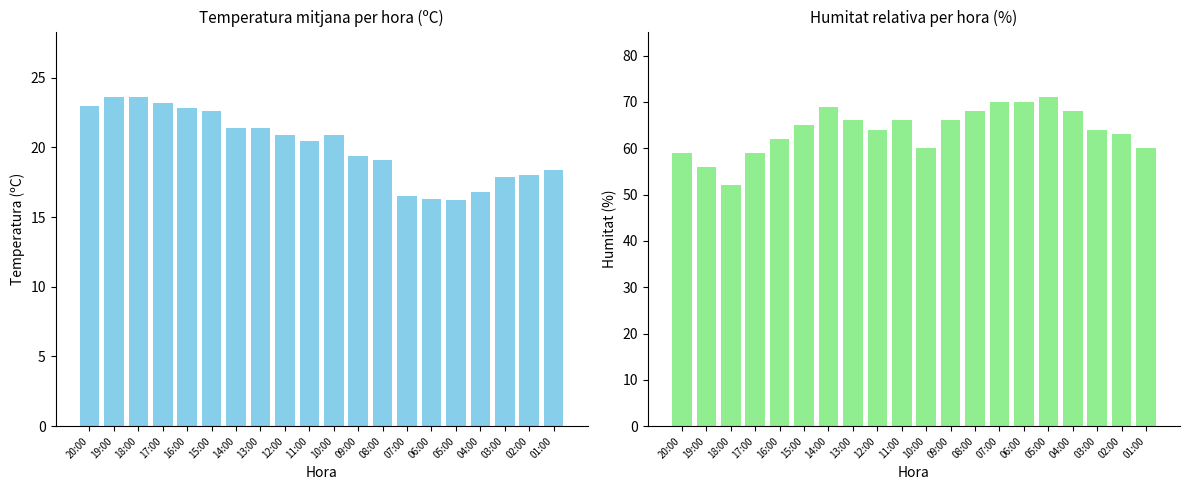

Is it true that Temperatura (ºC) equals 10.6 at 02:00?

False